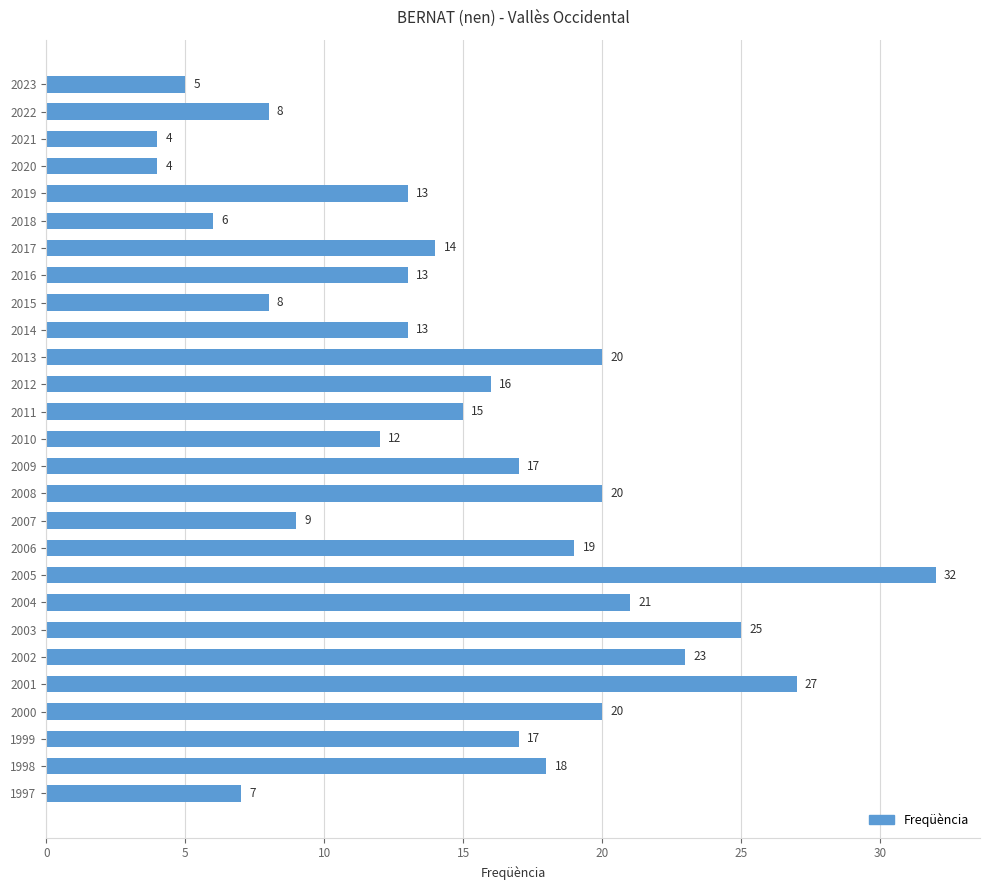

How many series are shown in this chart?

1